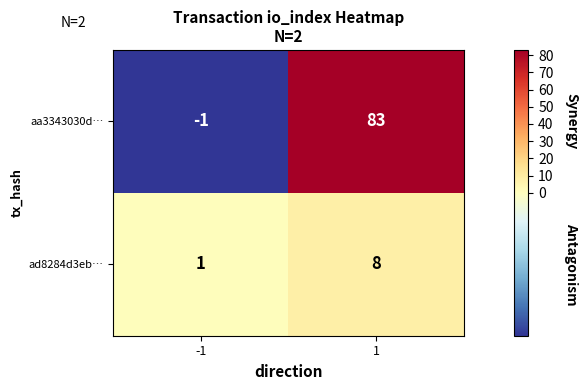

Rank the series at -1 from lowest to highest value.

aa3343030d…, ad8284d3eb…